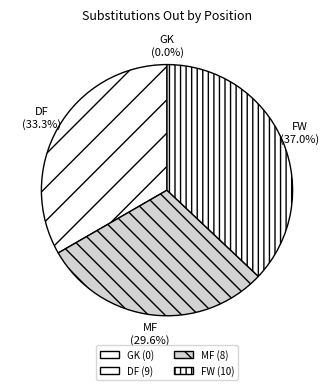

Does any single category account for the majority?

No